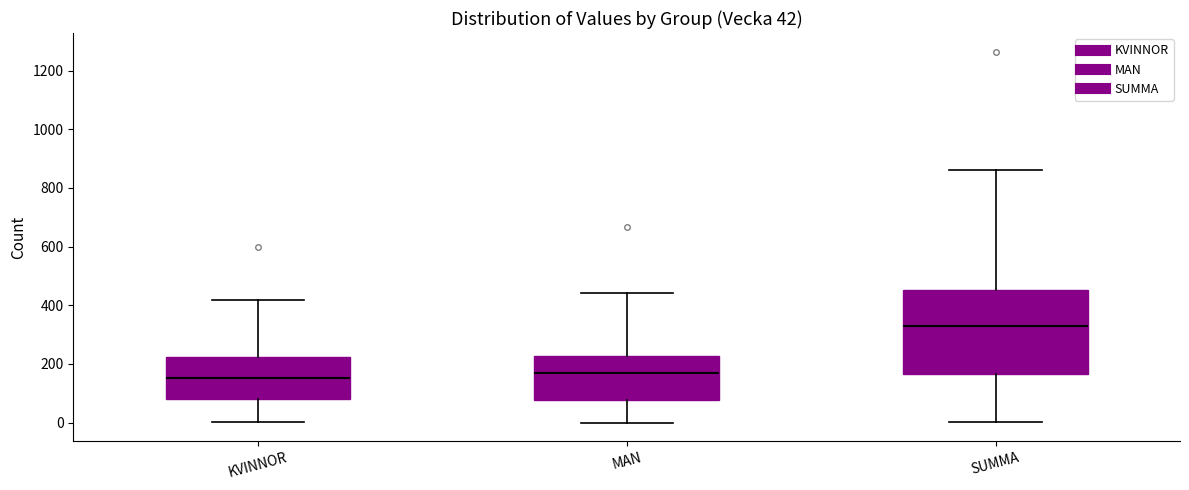

Comparing the boxes themselves (not the whiskers), which one is the tallest?

SUMMA